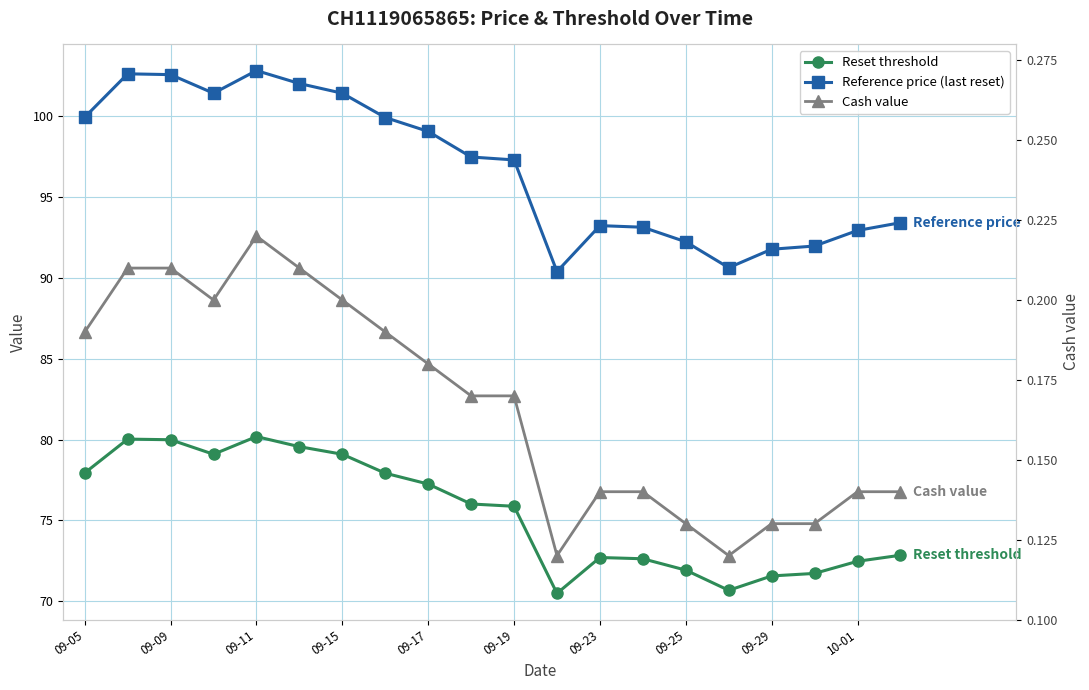

How many lines are shown in the chart?

3